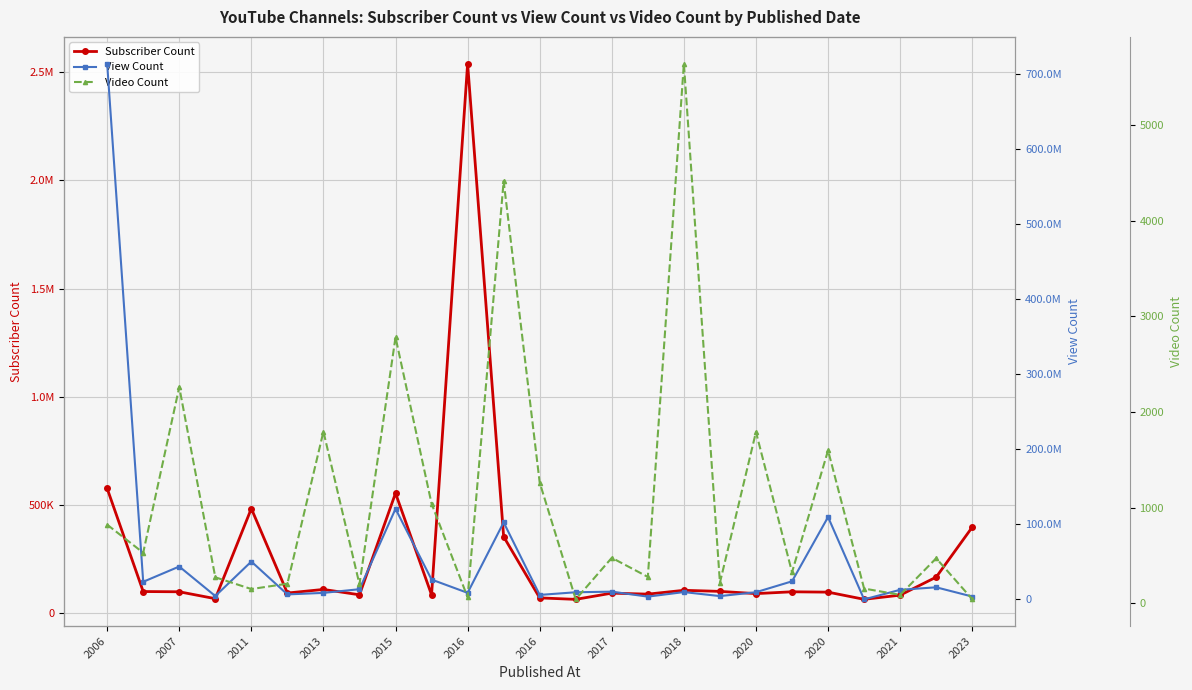

Is this an area chart (filled region under the line)?

No